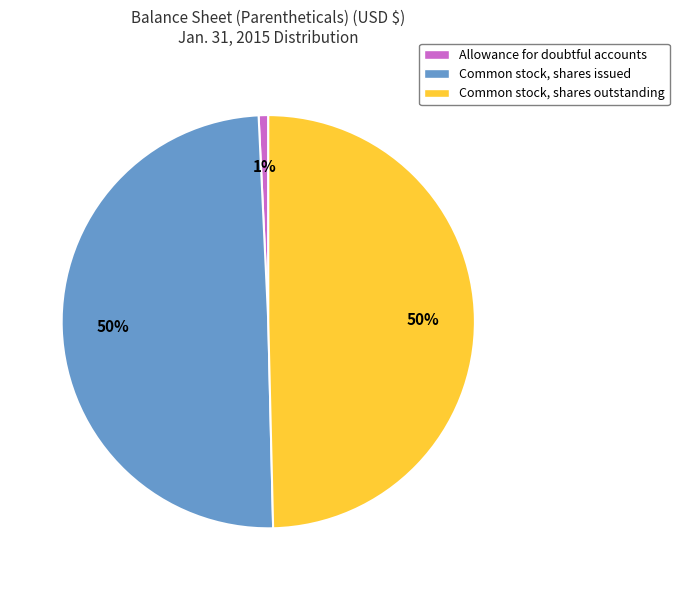

To the nearest percent, what portion does Common stock, shares issued represent?

50%